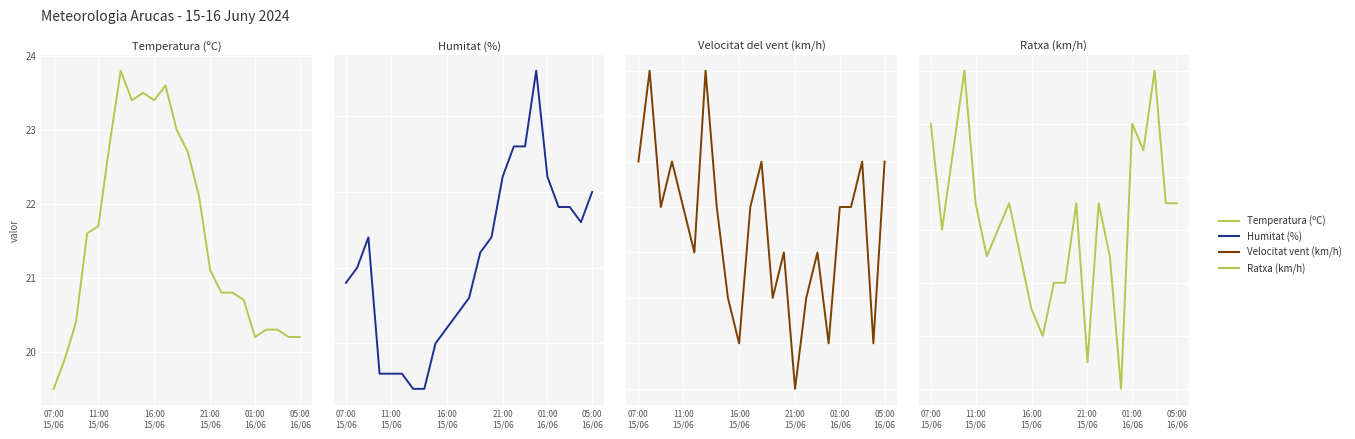

Which series has the largest total across all categories?

Humitat (%)